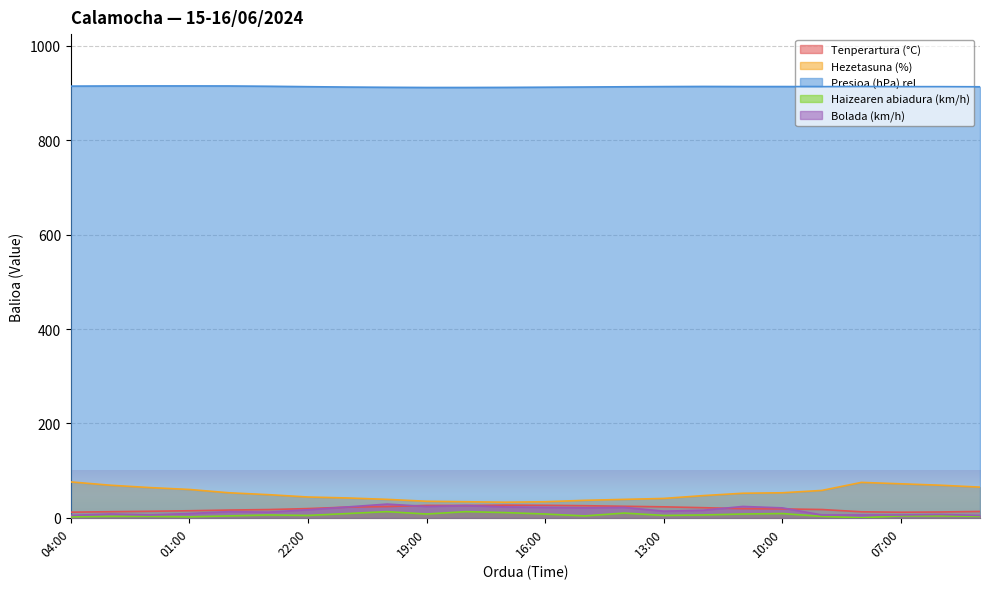

Between 00:00 and 06:00, which series saw the biggest shift?

Hezetasuna (%)